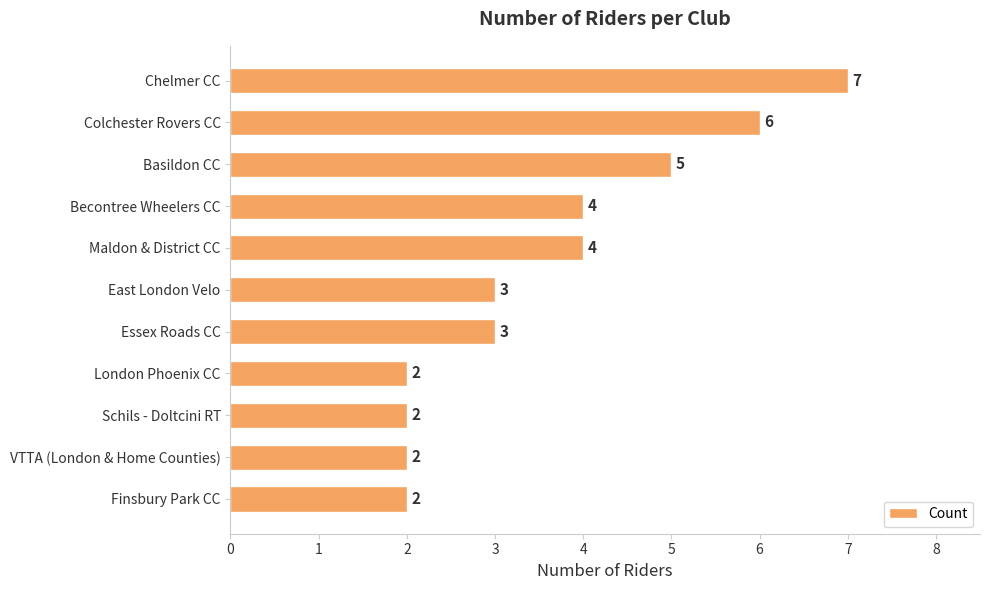

What is the difference between the second highest and second lowest values?

4